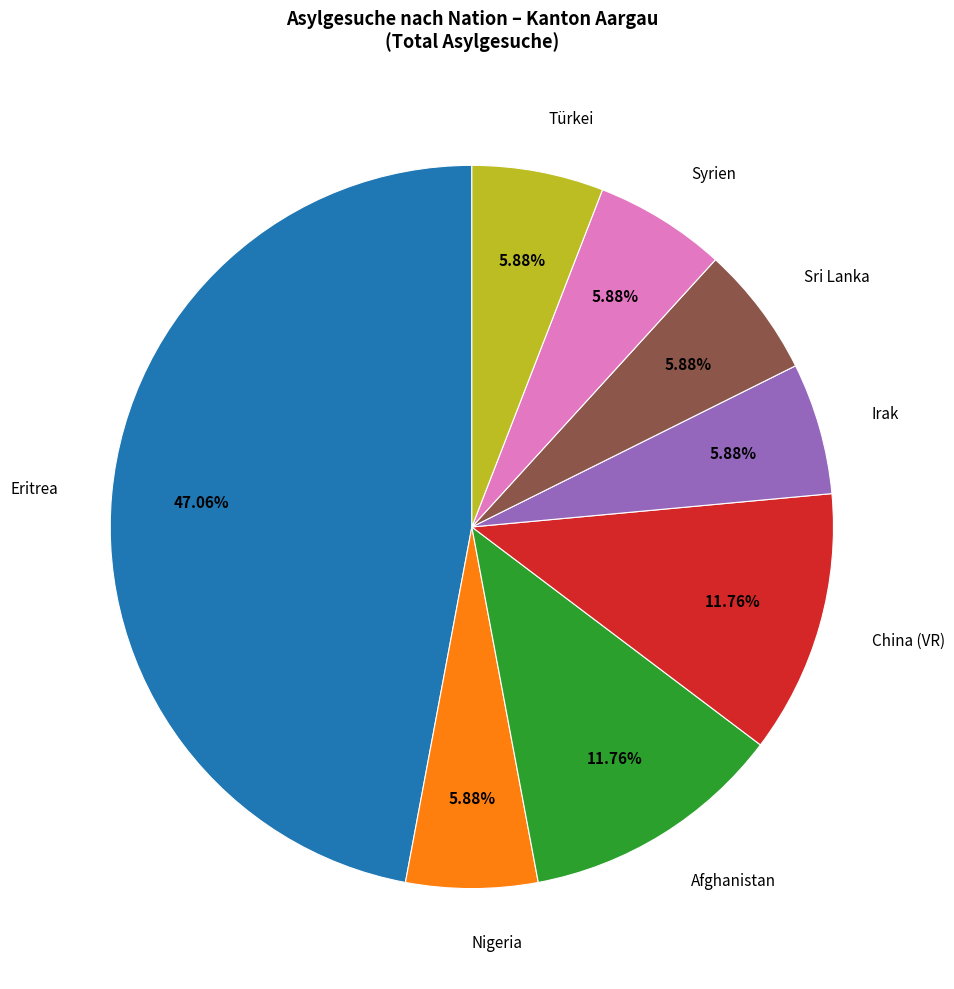

Which category has the biggest portion of the pie?

Eritrea